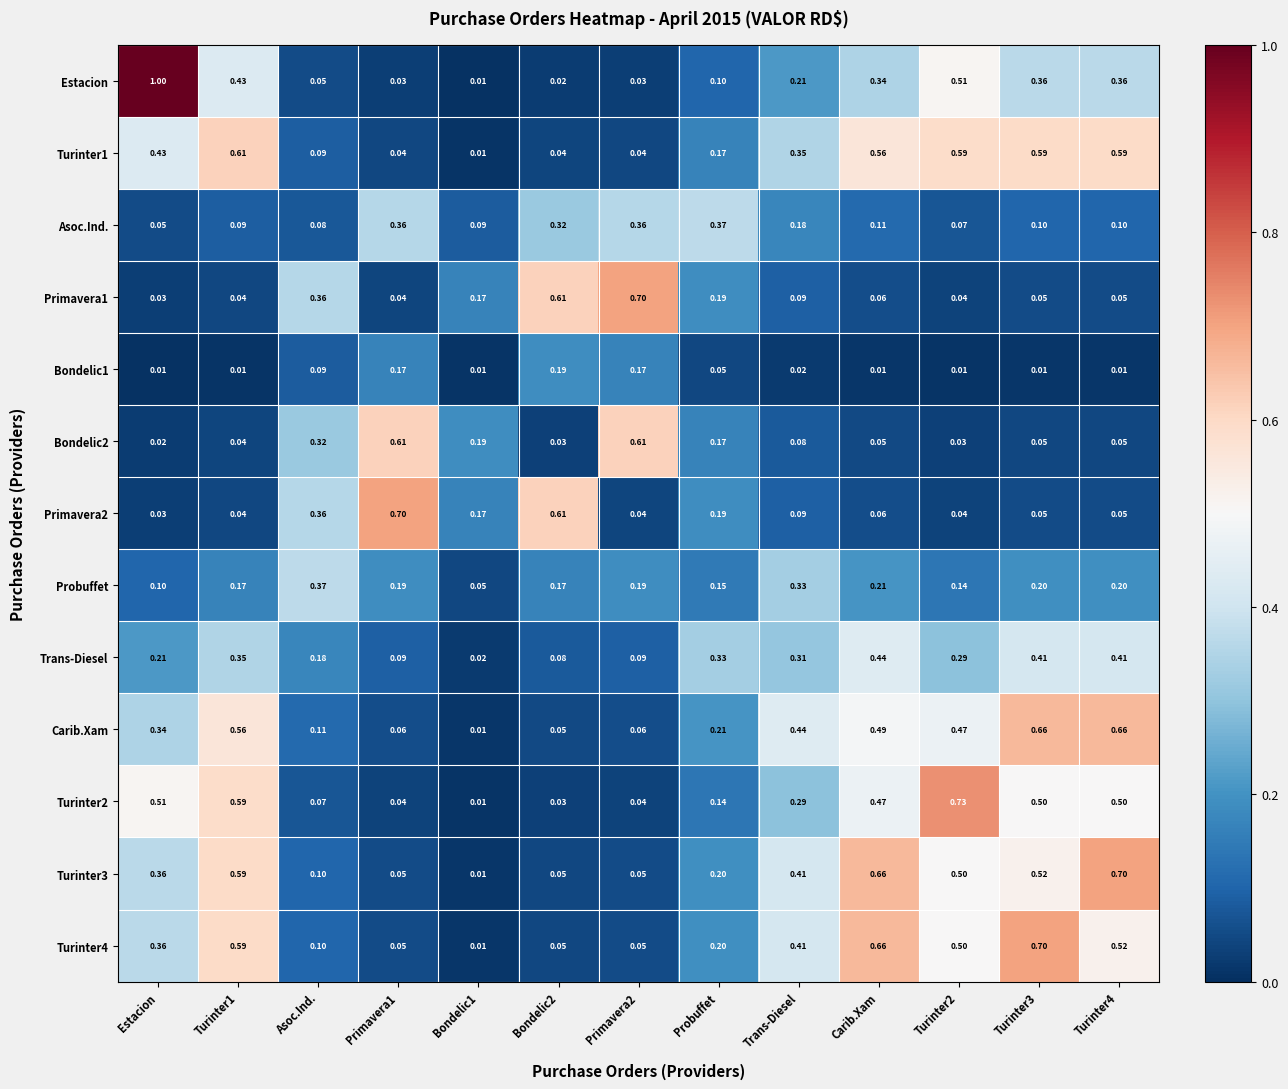

At which label is Primavera1 closest to 0?

Estacion